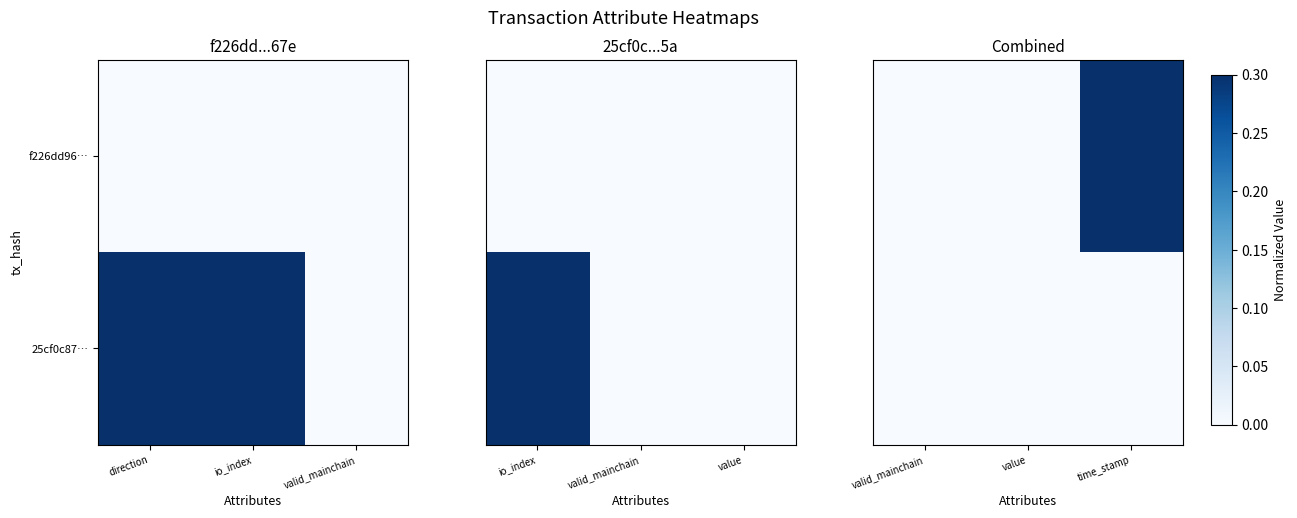

Rank the categories by 25cf0c87… value from highest to lowest.

valid_mainchain, value, time_stamp